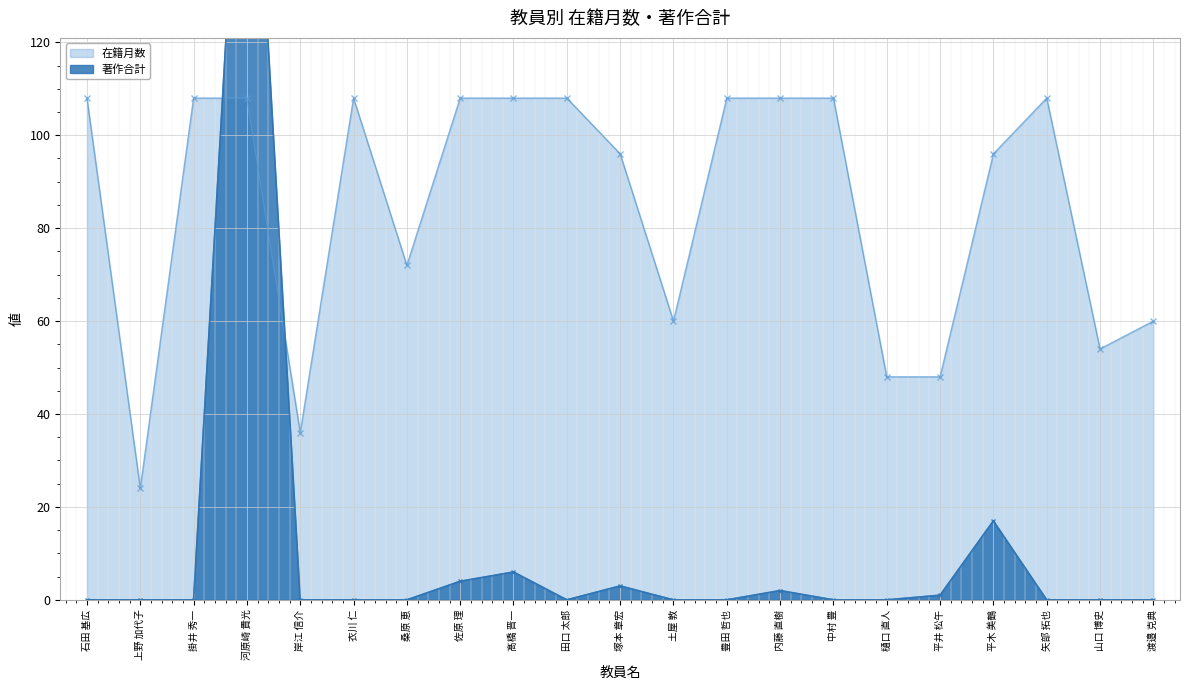

How many lines are shown in the chart?

2